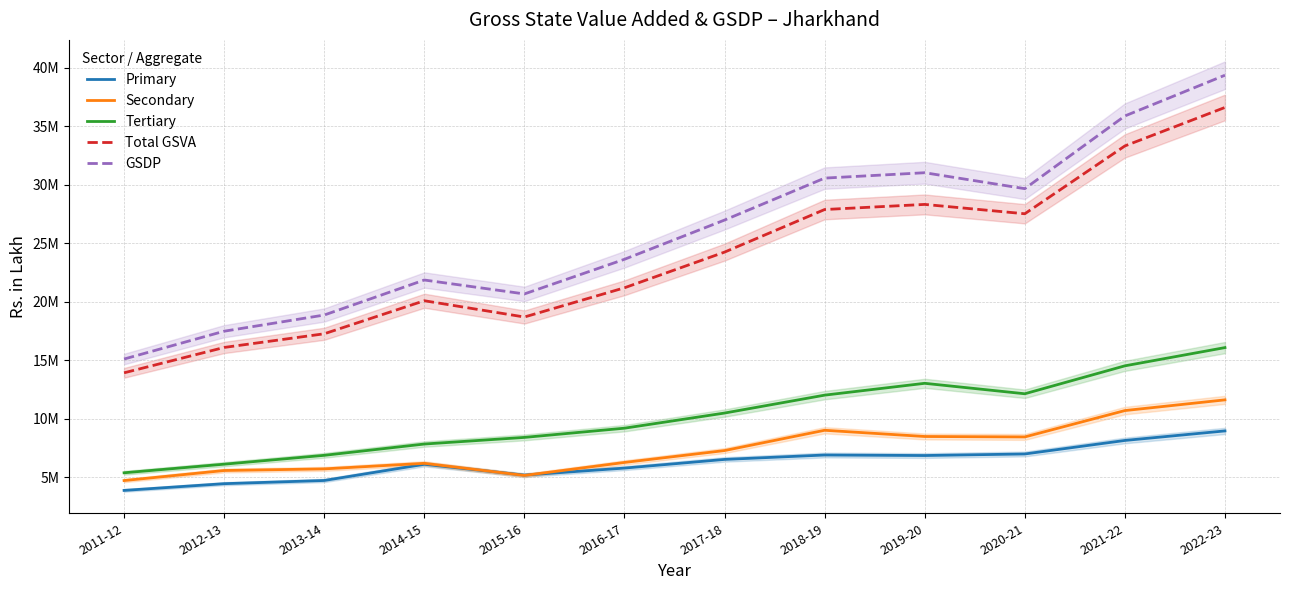

Between 2011-12 and 2017-18, which series saw the biggest shift?

GSDP